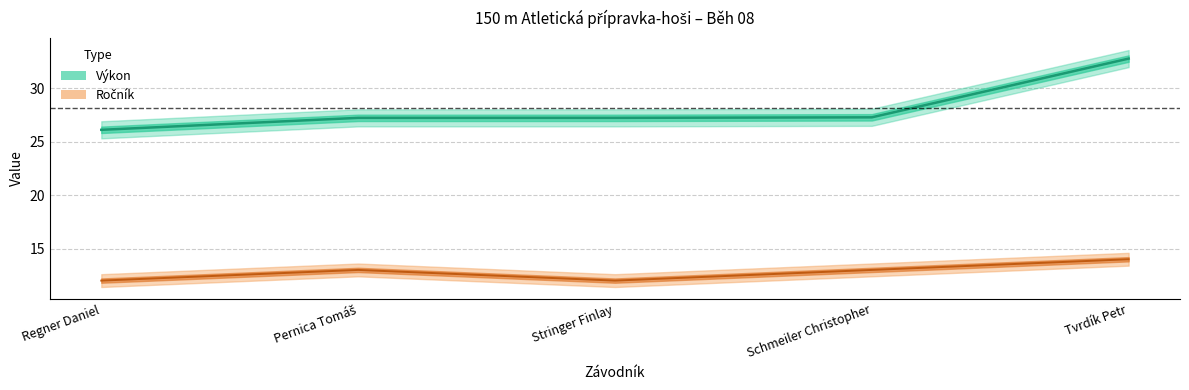

What is the difference between the maximum and minimum values in the Ročník series?

2.0